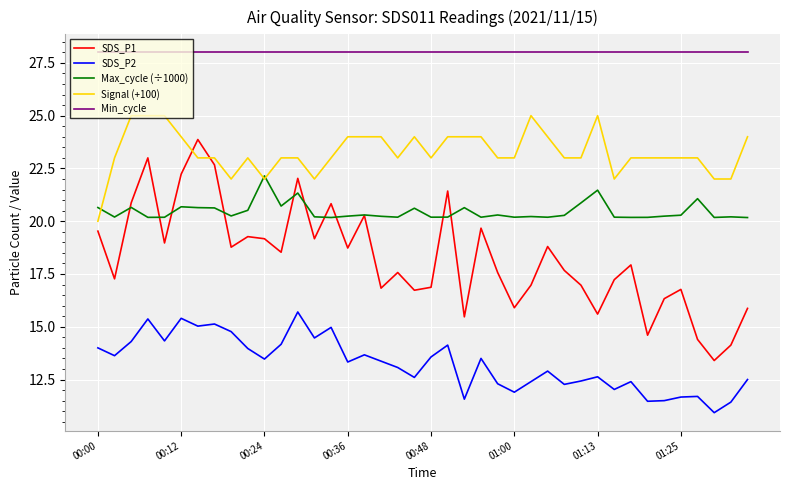

True or false: SDS_P1 and SDS_P2 intersect in this chart.

False